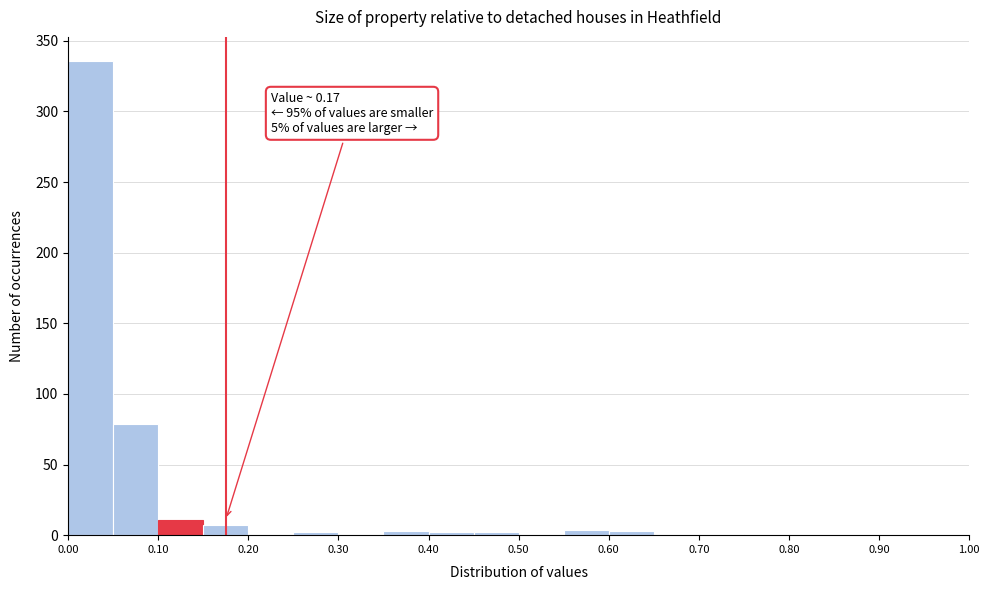

Which range on the x-axis has the tallest bar?

0.00 to 0.05